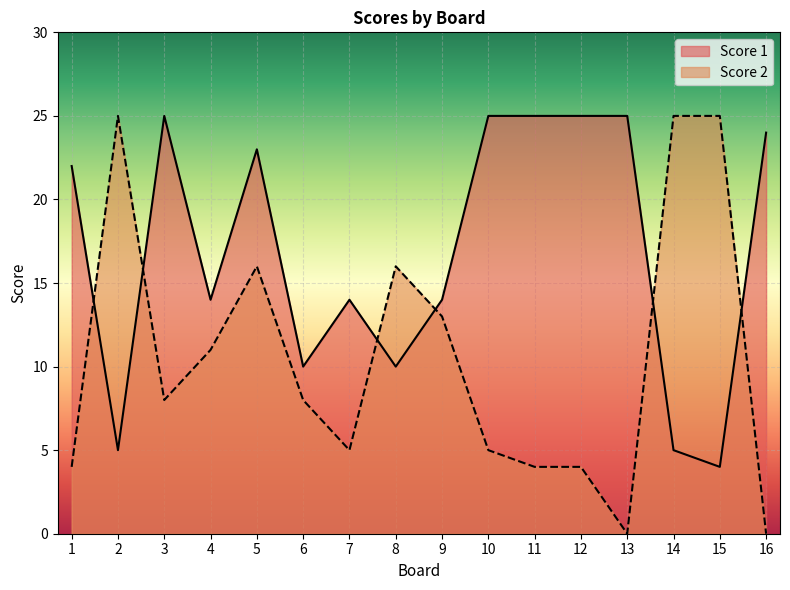

Where does the Score 1 series first go above 22?

3